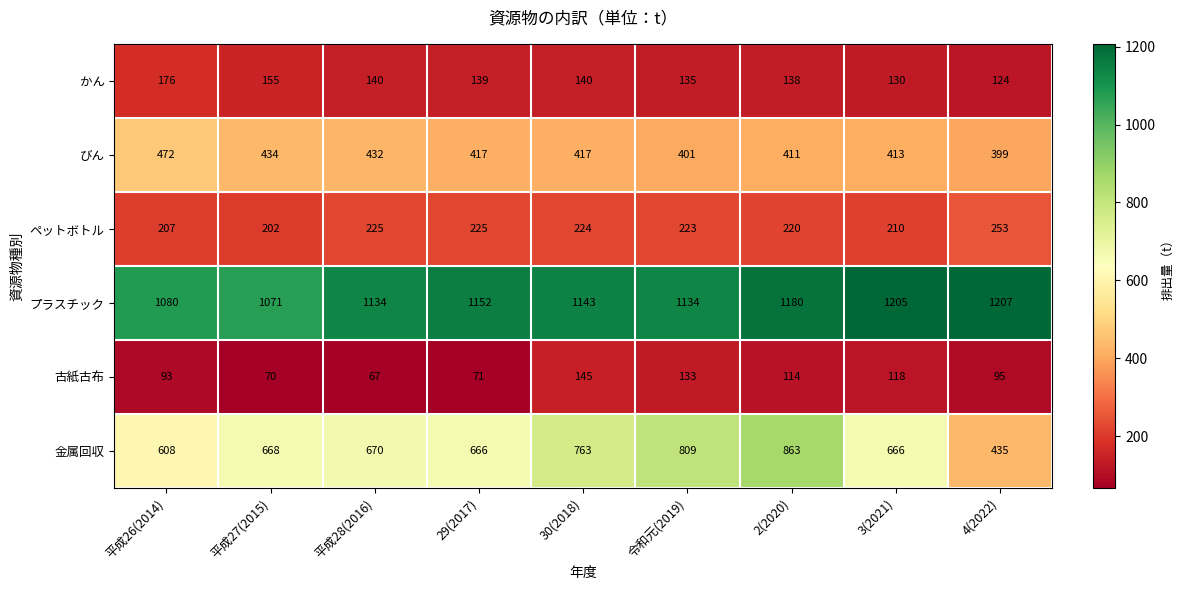

Rank the series by their maximum value, from highest to lowest.

プラスチック, 金属回収, びん, ペットボトル, かん, 古紙古布